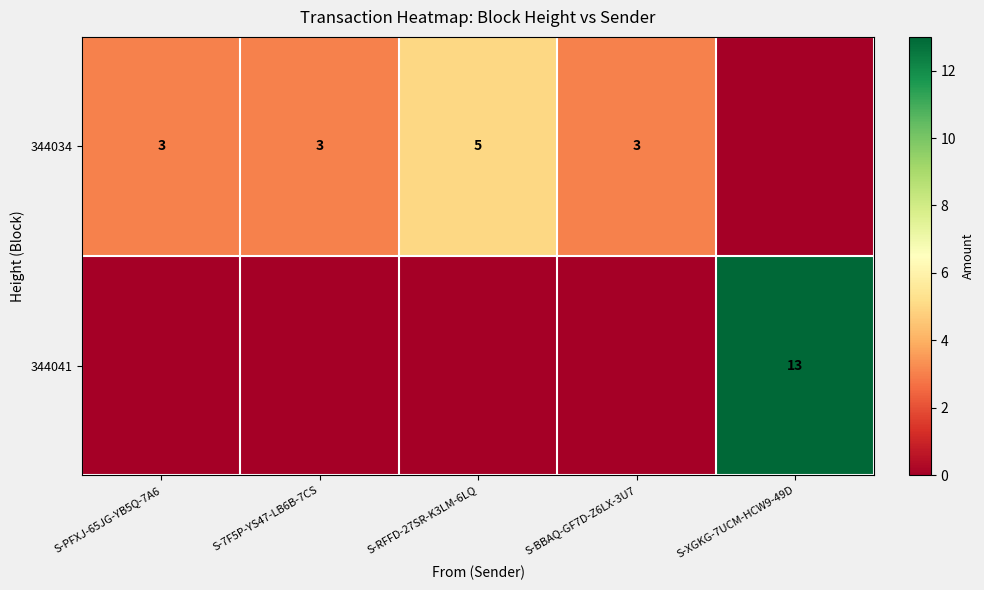

The value of 344034 at S-7F5P-YS47-LB6B-7CS is 3. True or false?

True